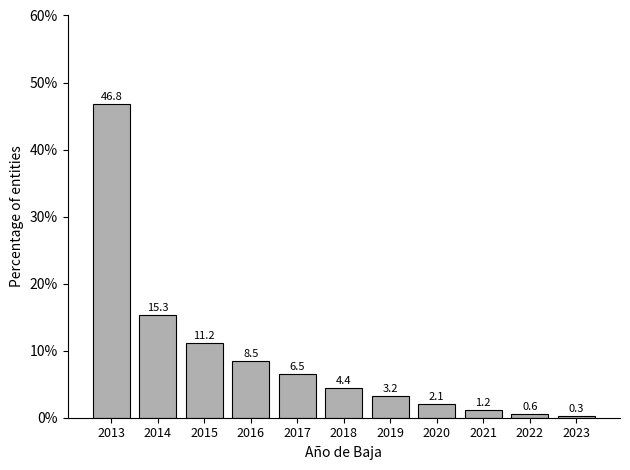

Reading right to left, extract all data points from this chart.

2023=0.3	2022=0.6	2021=1.2	2020=2.1	2019=3.2	2018=4.4	2017=6.5	2016=8.5	2015=11.2	2014=15.3	2013=46.8